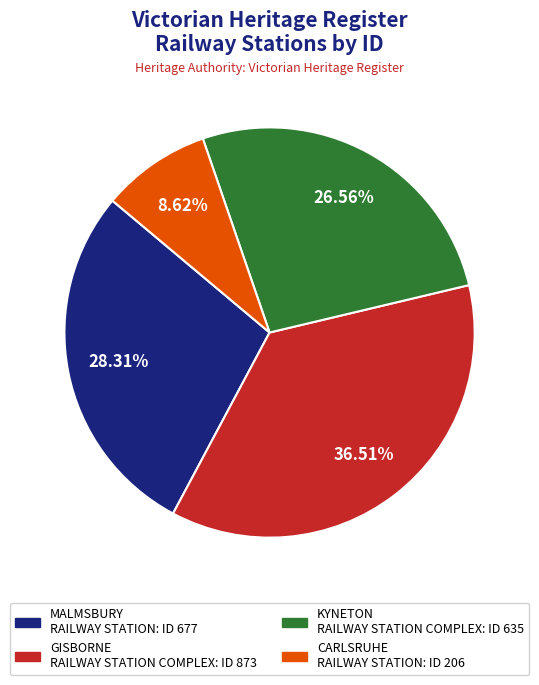

True or false: KYNETON RAILWAY STATION COMPLEX accounts for 27% of the total.

True